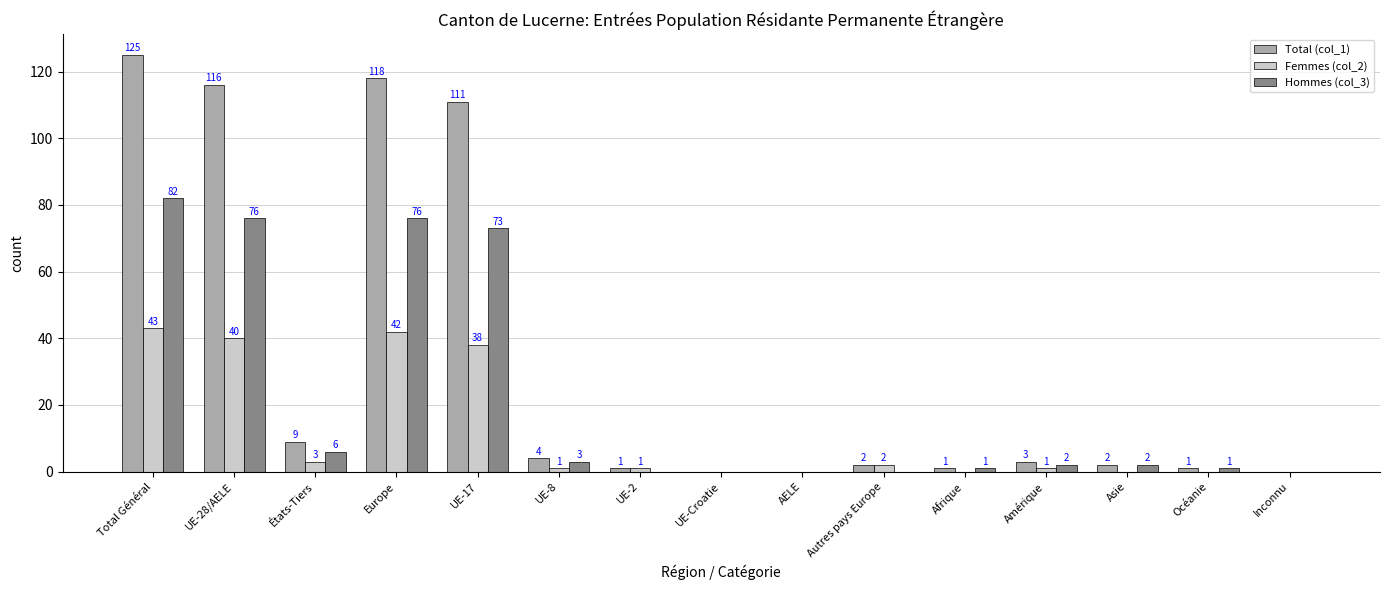

What is the total value across all series at Océanie?

2